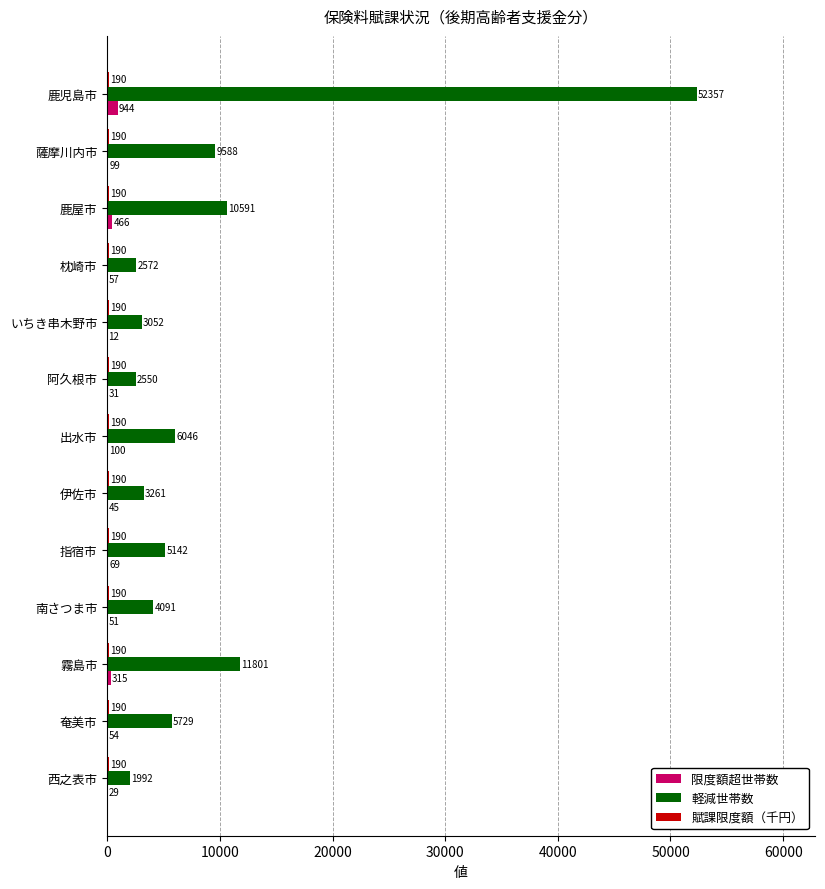

The 軽減世帯数 series shows 3261 at 伊佐市. True or false?

True